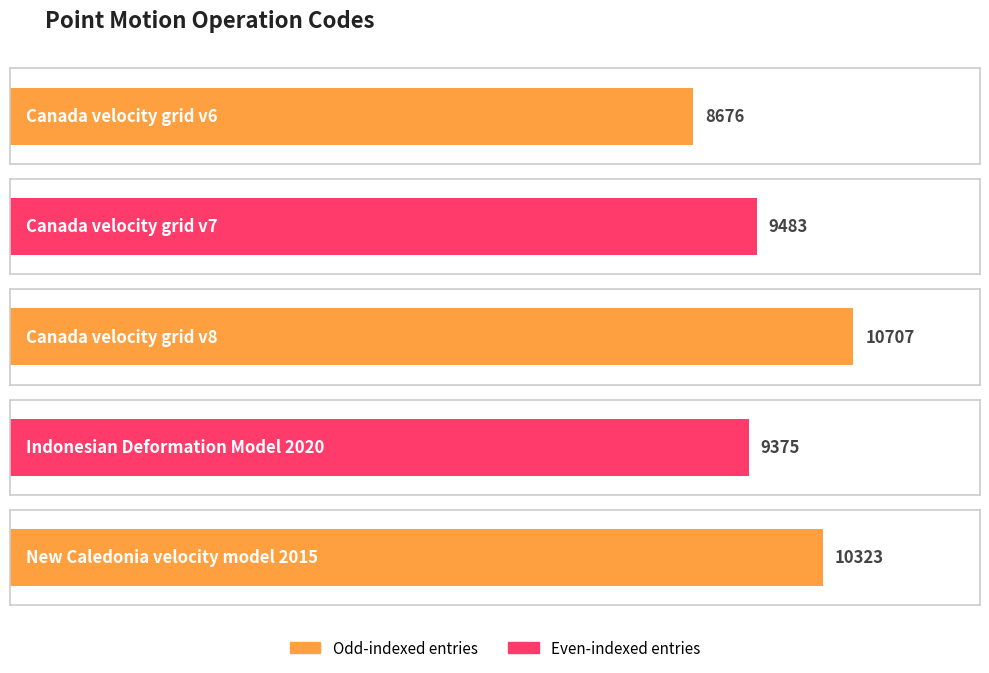

What is the average value?

9713